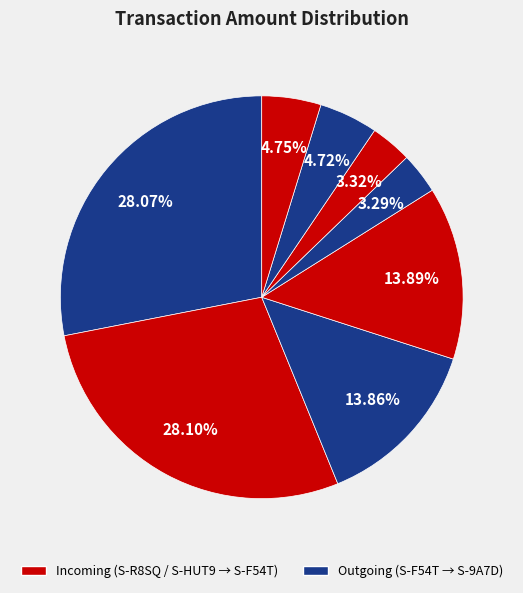

Which category has the biggest portion of the pie?

S-R8SQ->S-F54T (395589)